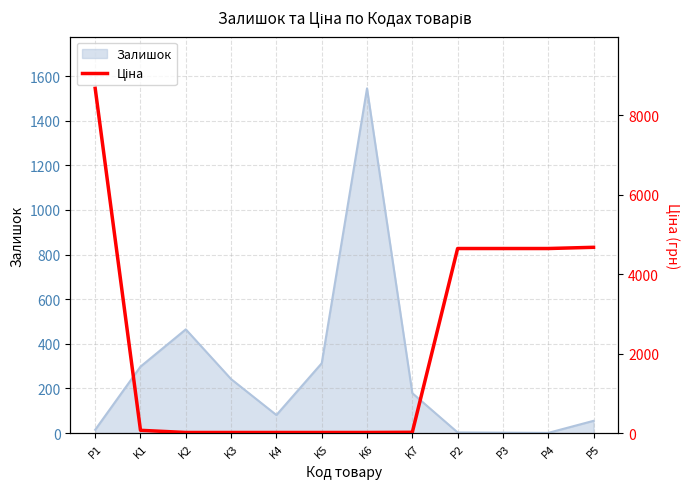

Where is Залишок nearest to the value 773?

K2